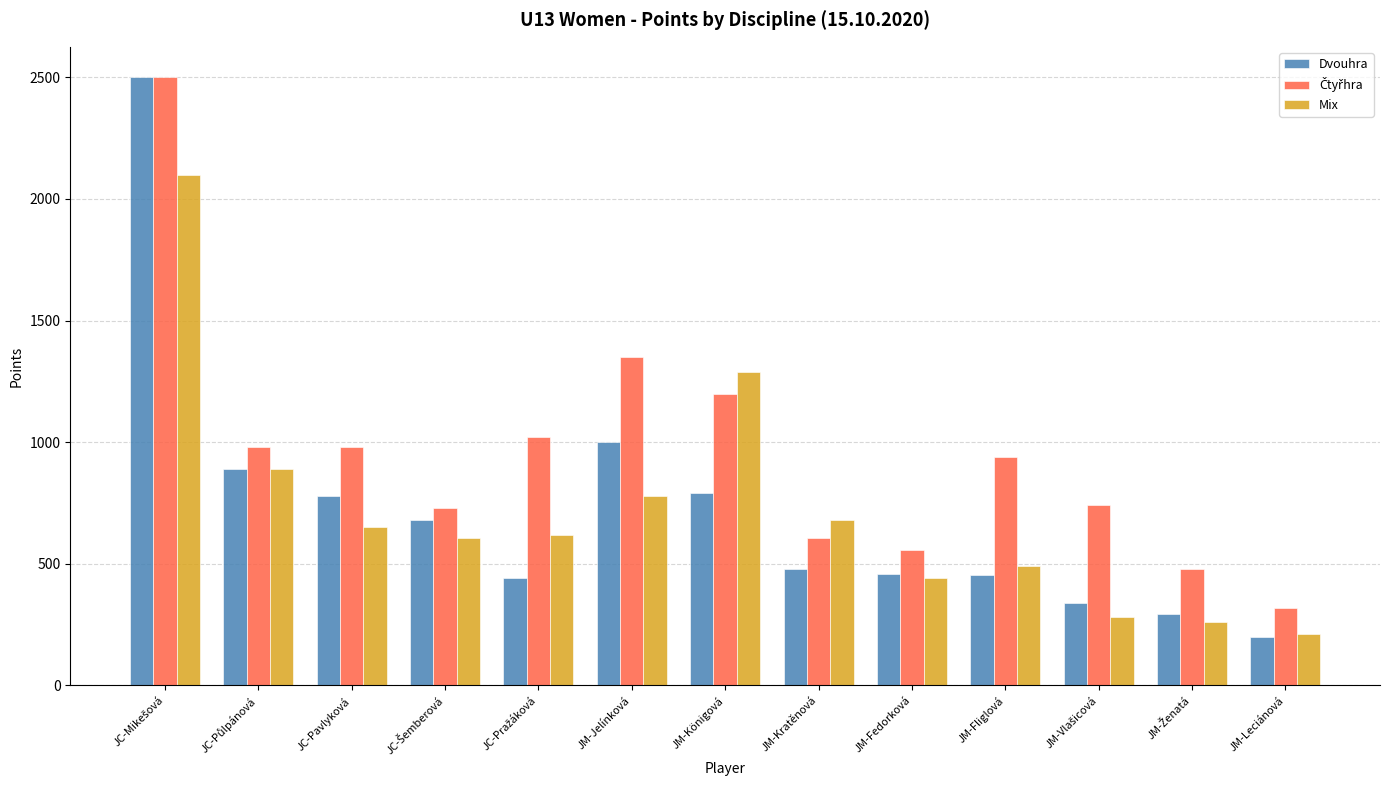

Where is Mix nearest to the value 1155?

JM-Königová